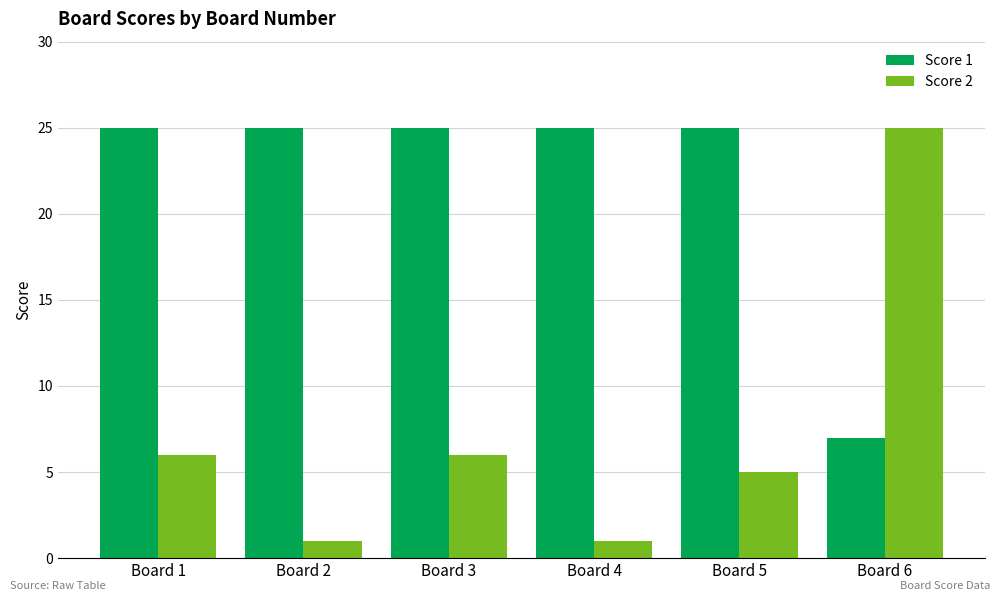

What is the maximum value shown in the chart?

25